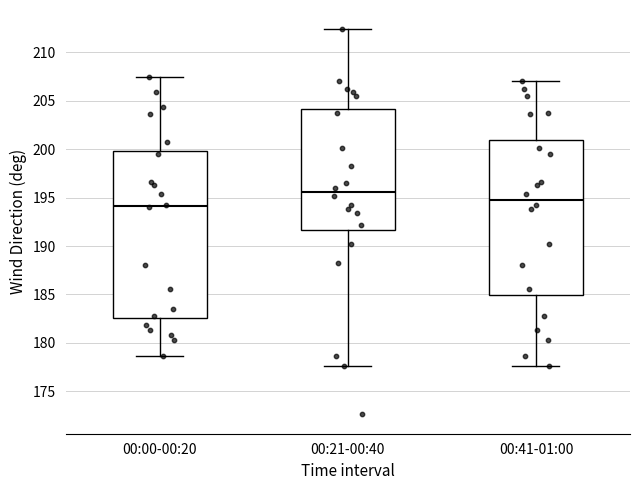

Which box has the highest median line?

00:21-00:40